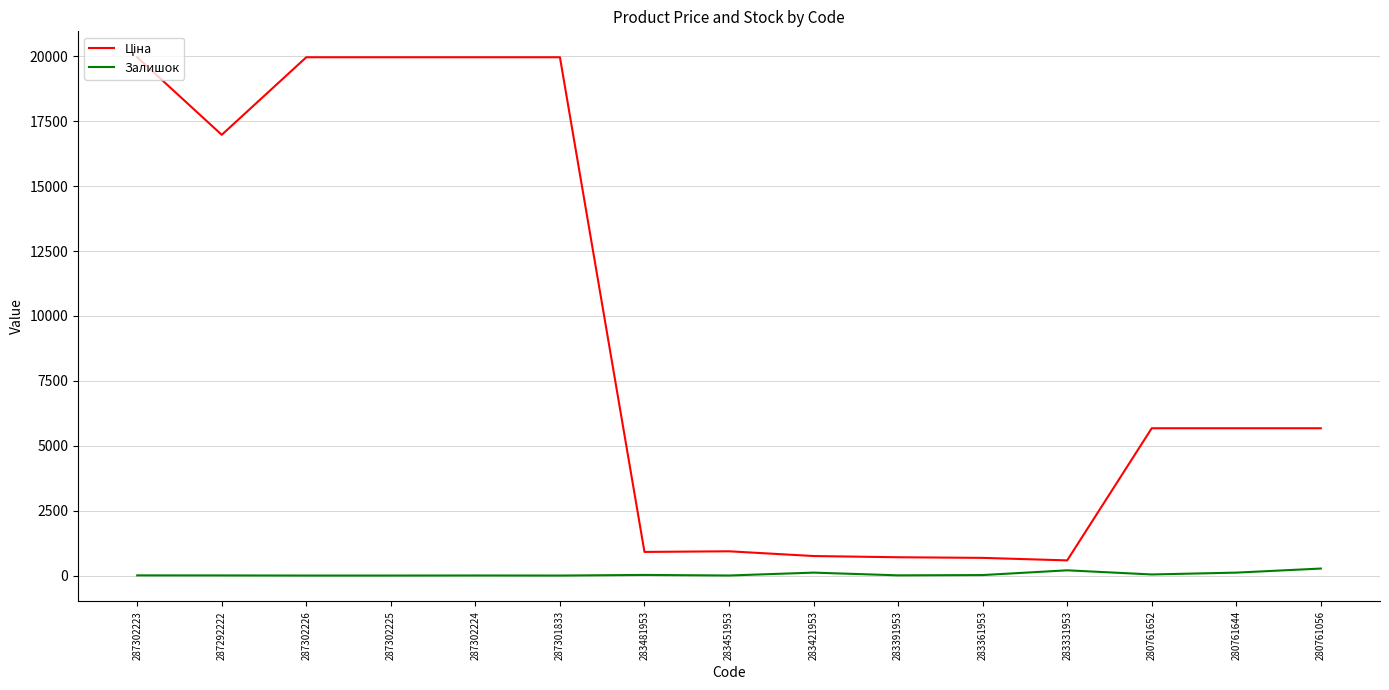

True or false: Залишок has a value of 0.0 at 287301833.

True